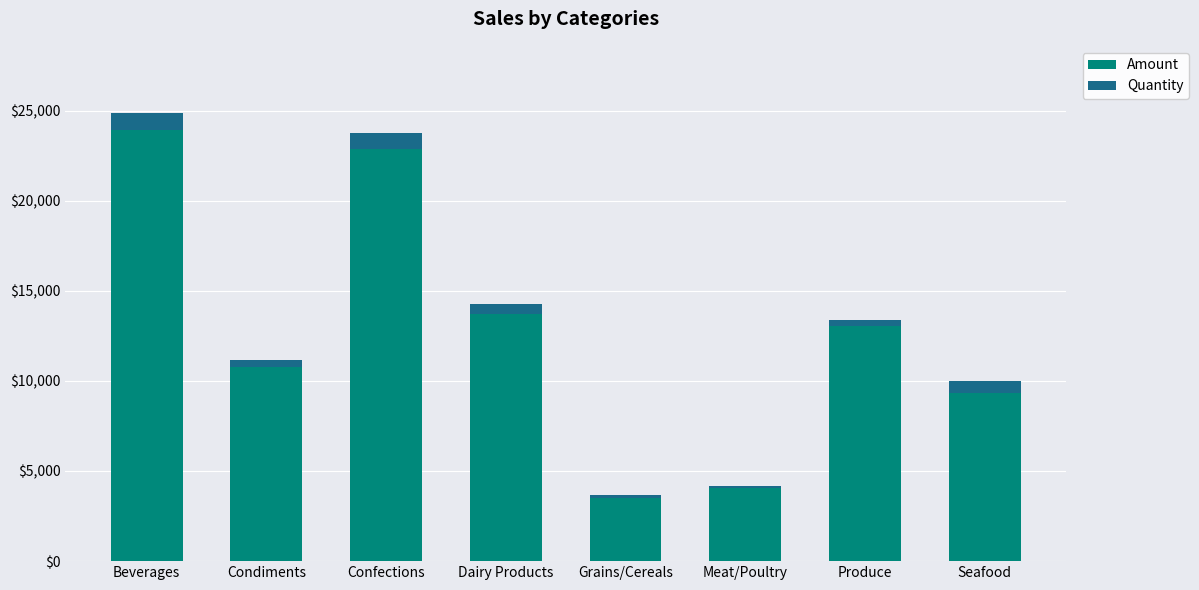

True or false: Amount has a value of 13685.3 at Dairy Products.

True